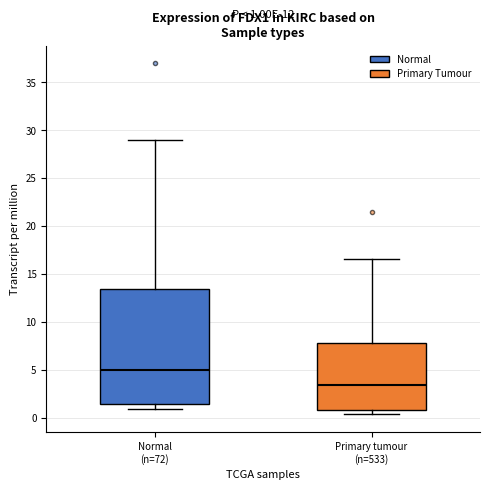

Which box is the tallest, from its lower edge to its upper edge?

Normal (n=72)